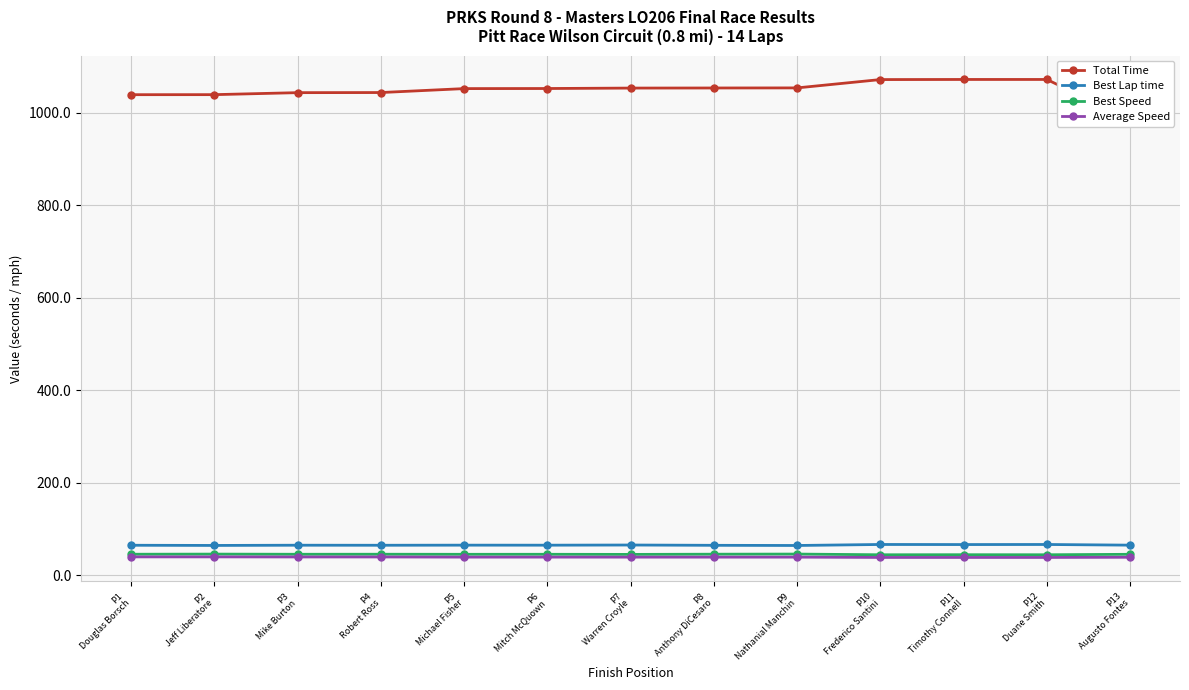

True or false: Total Time has more than 1 interior local peaks.

False